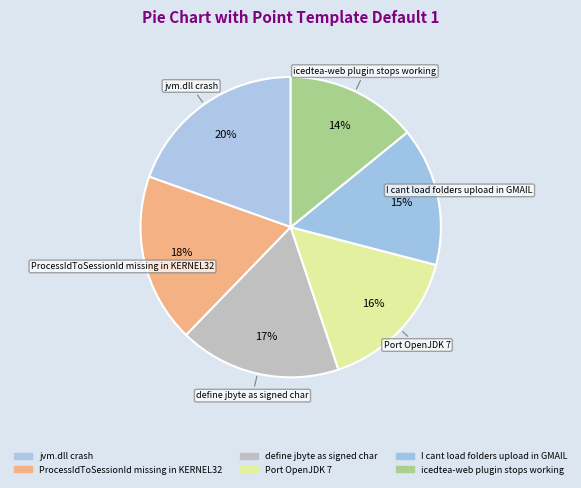

Is it true that jvm.dll crash is 20% of the pie?

True